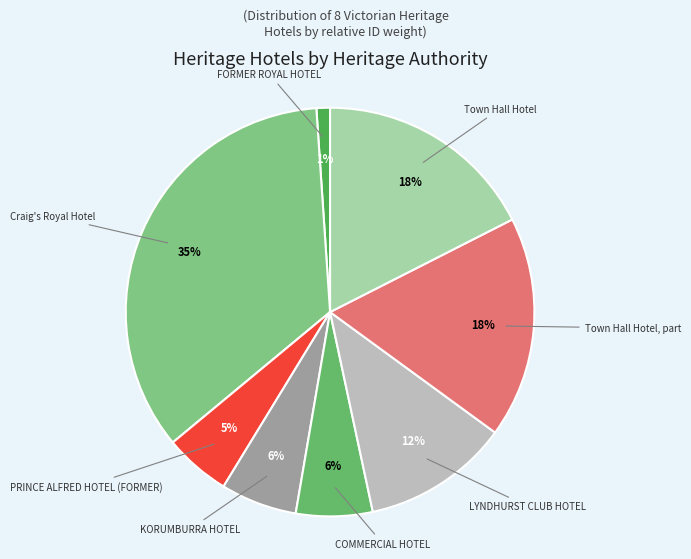

Is it true that COMMERCIAL HOTEL is 12% of the pie?

False